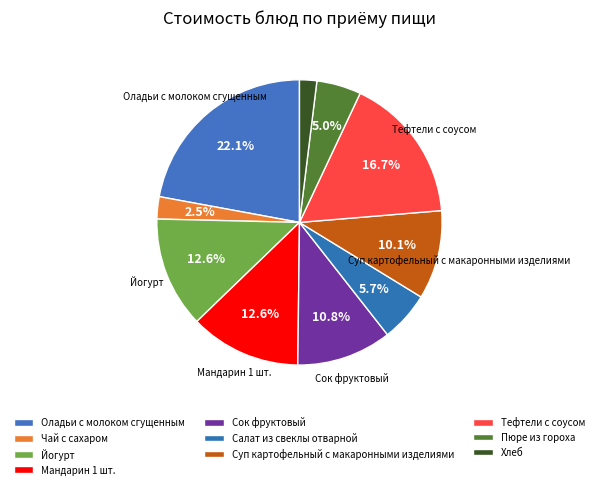

How many slices are in this pie chart?

10